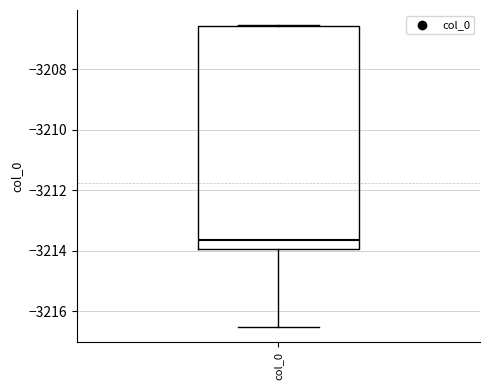

Transcribe this box plot: give where the median line is, the range the box spans, and where the two whiskers end, as read against the y-axis. The values are not printed on the chart, so give them approximately, as read against the axis.

median -3213.6, box -3214.0 to -3206.6, whiskers -3216.6 to -3206.6